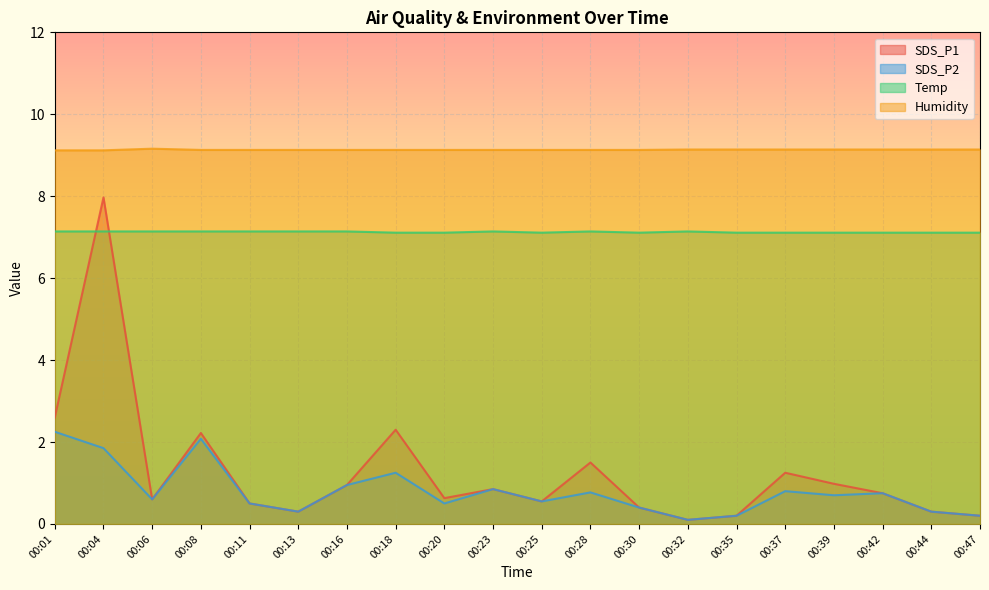

What is the value of the SDS_P2 point at the 4th from the left?

2.1